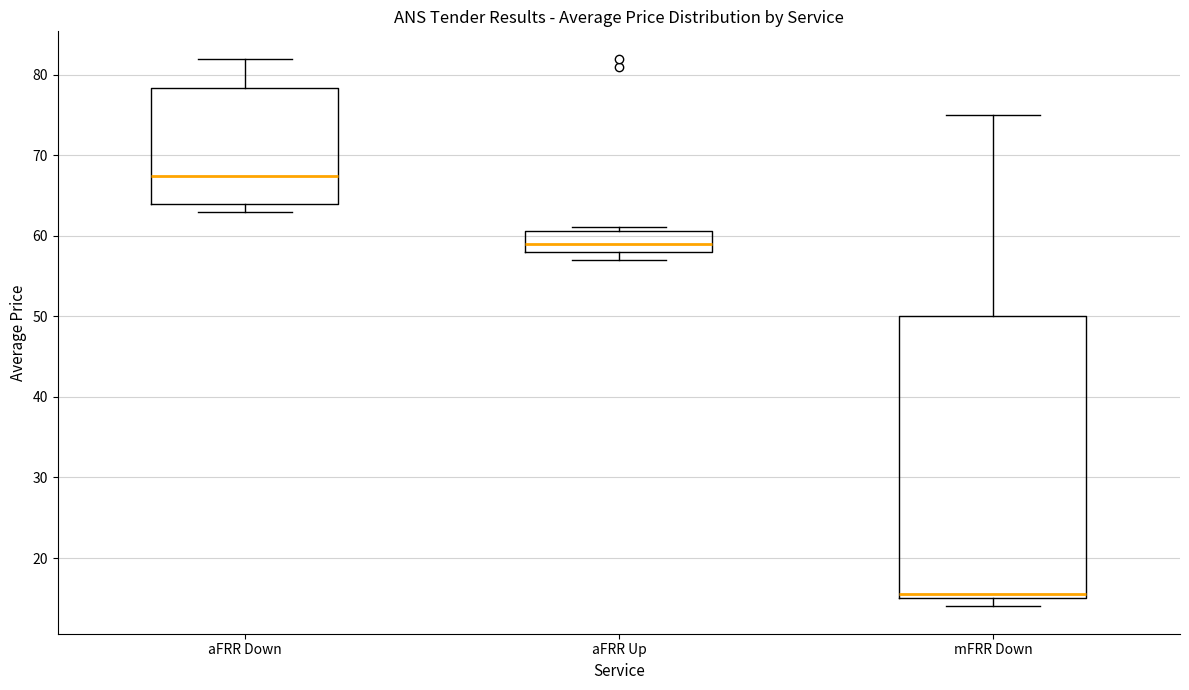

Where is the upper edge of the box for aFRR Up on the y-axis? The values are not printed on the chart, so give them approximately, as read against the axis.

61